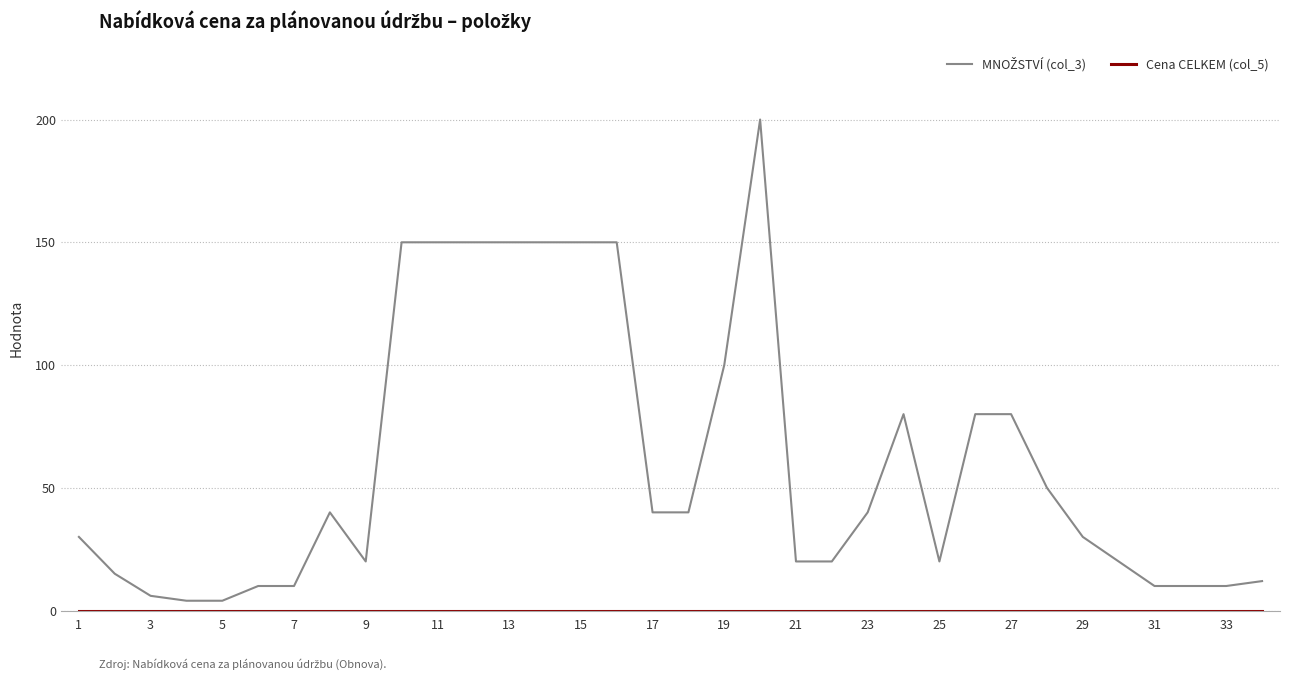

Does the chart display data point markers on the line(s)?

No